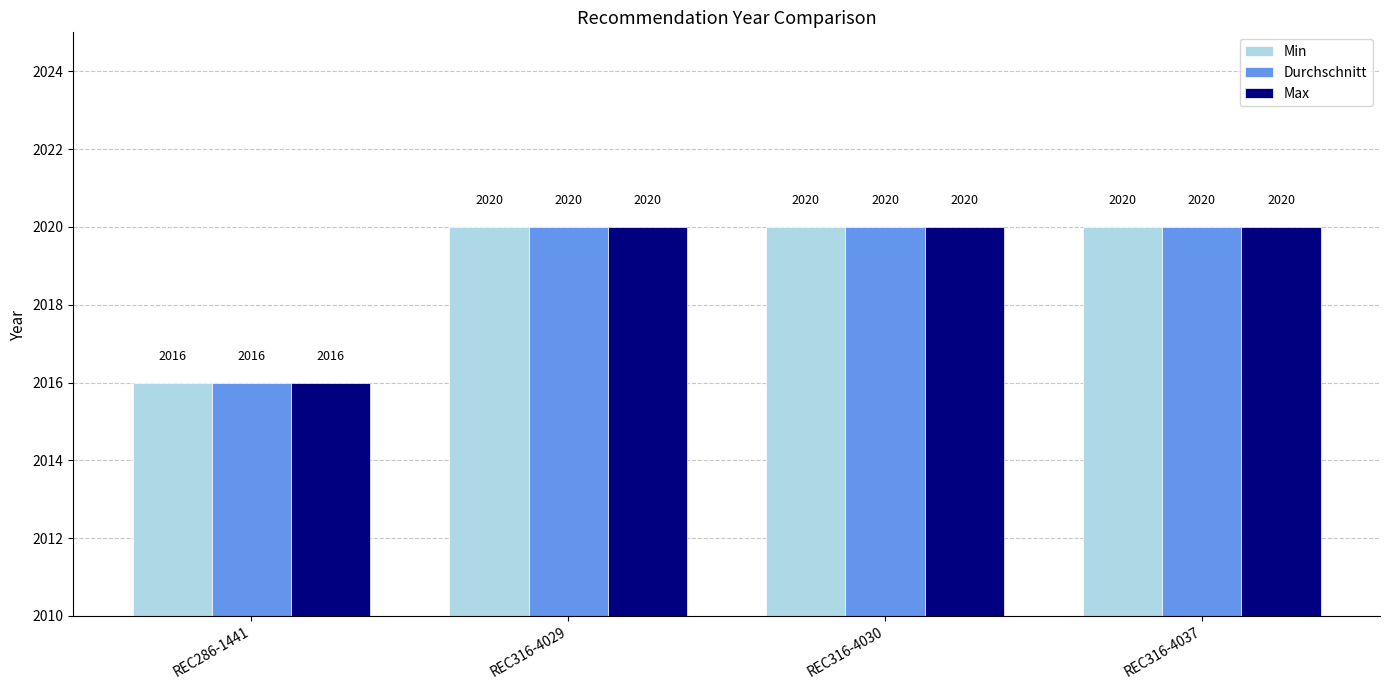

What is the maximum value for Min?

2020